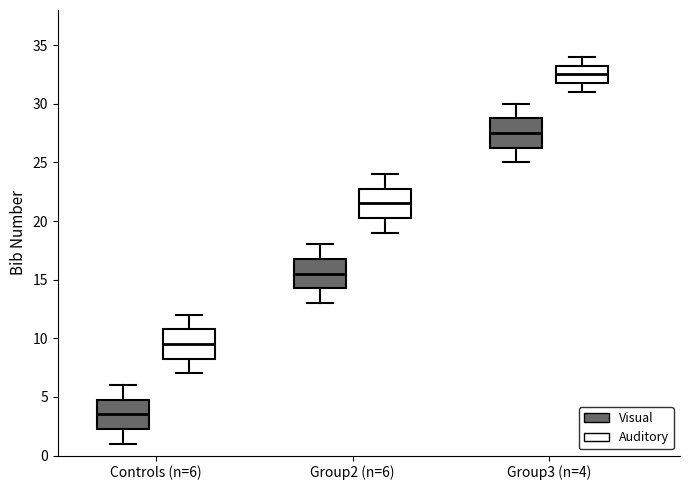

Which box has the lowest median line?

Controls (n=6) (Visual)